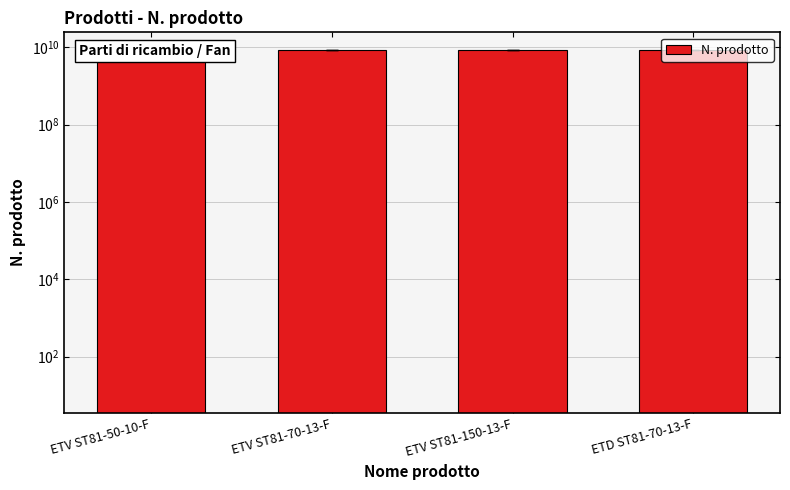

Does the chart contain stacked bars?

No